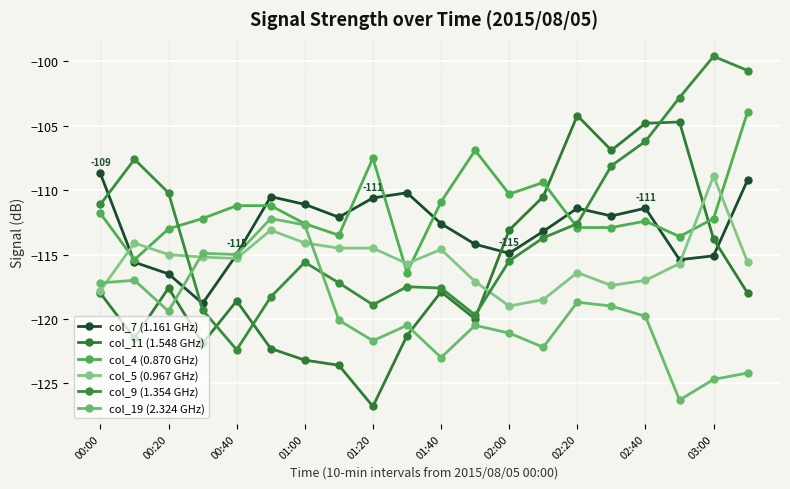

How many distinct data groups are displayed?

6